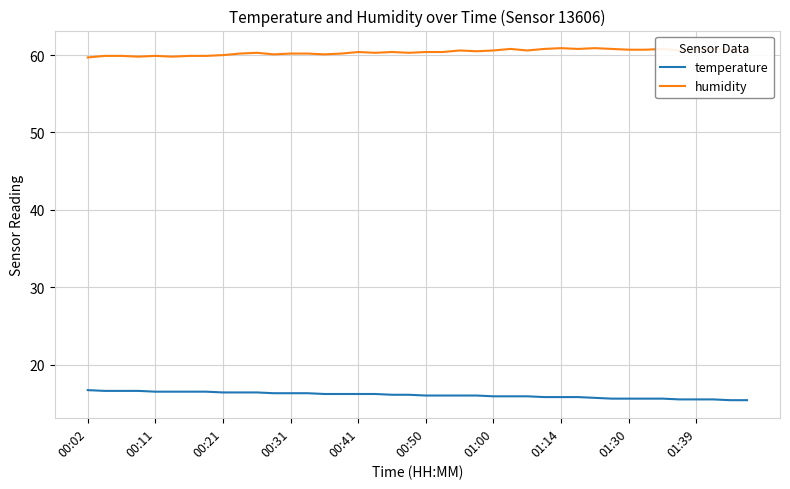

True or false: temperature and humidity intersect in this chart.

False